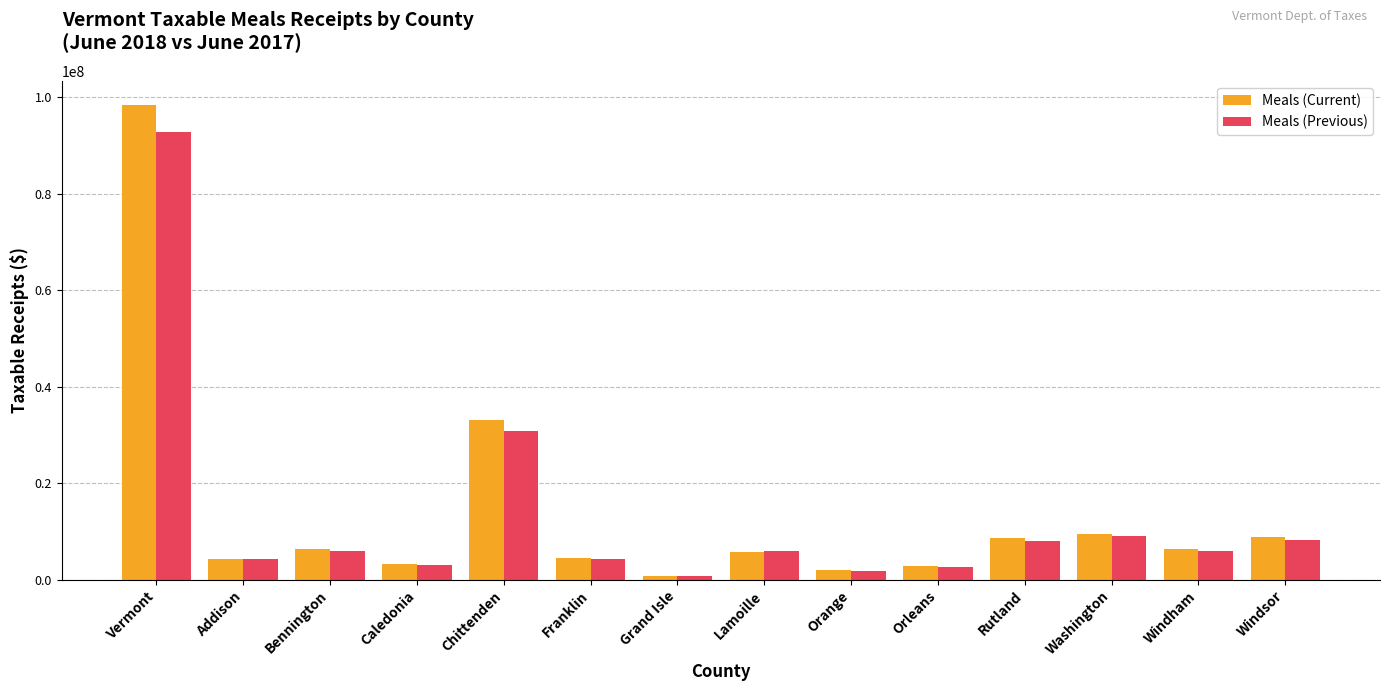

How many values in the Meals (Current) series exceed 6423065?

7